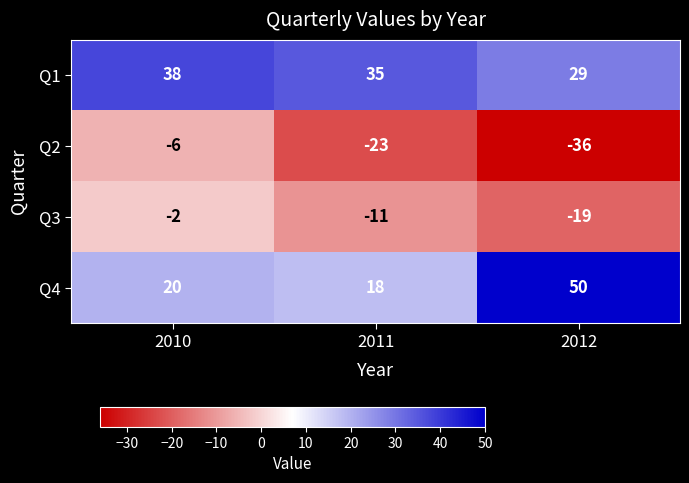

What is the difference between the Q4 values at 2011 and 2012?

32